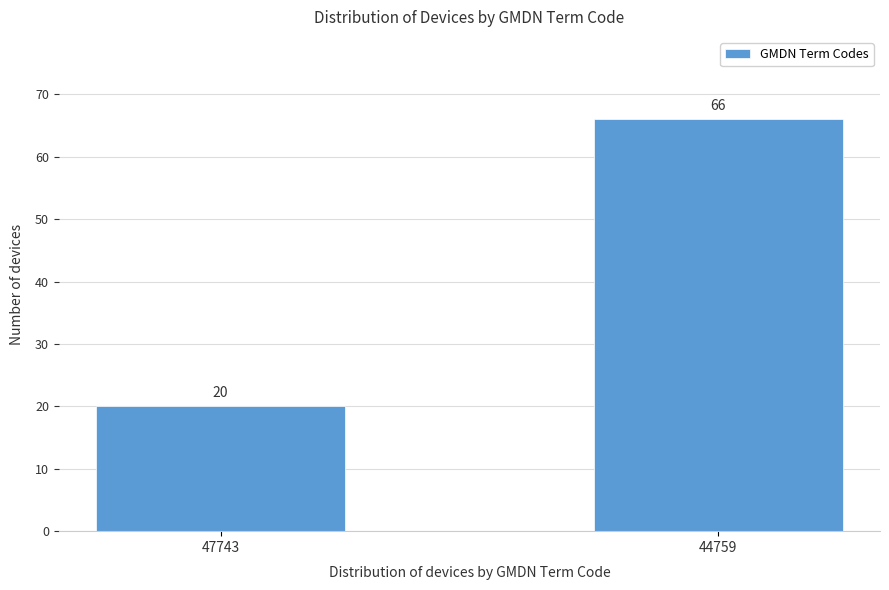

Reading left to right, transcribe all the data shown in this chart.

20	66